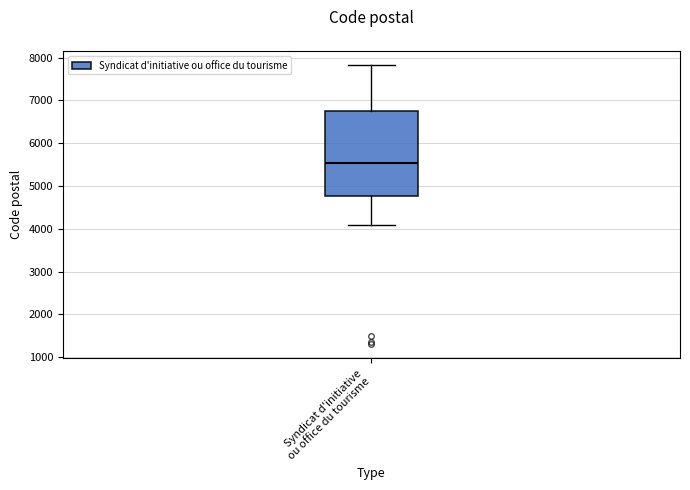

Read this box plot against the y-axis: the position of the median line, the range covered by the box, and the ends of both whiskers. The values are not printed on the chart, so give them approximately, as read against the axis.

median 5500, box 4800 to 6700, whiskers 4100 to 7800